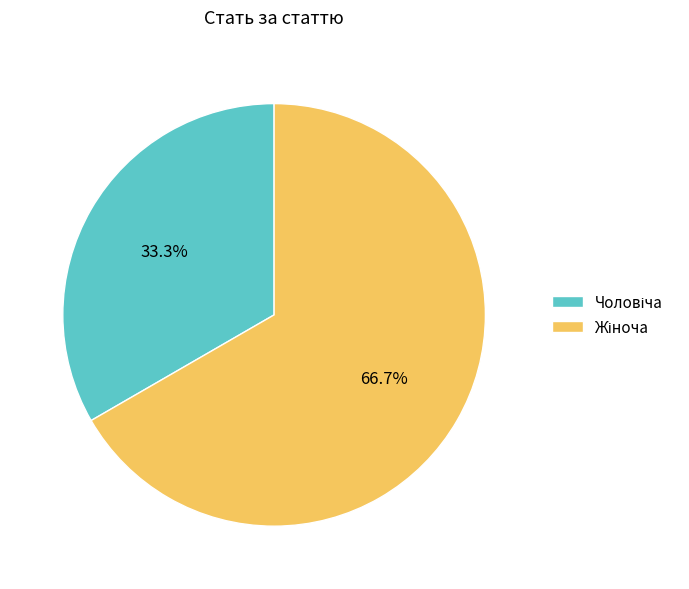

What is the change in value from Чоловіча to Жіноча?

+1